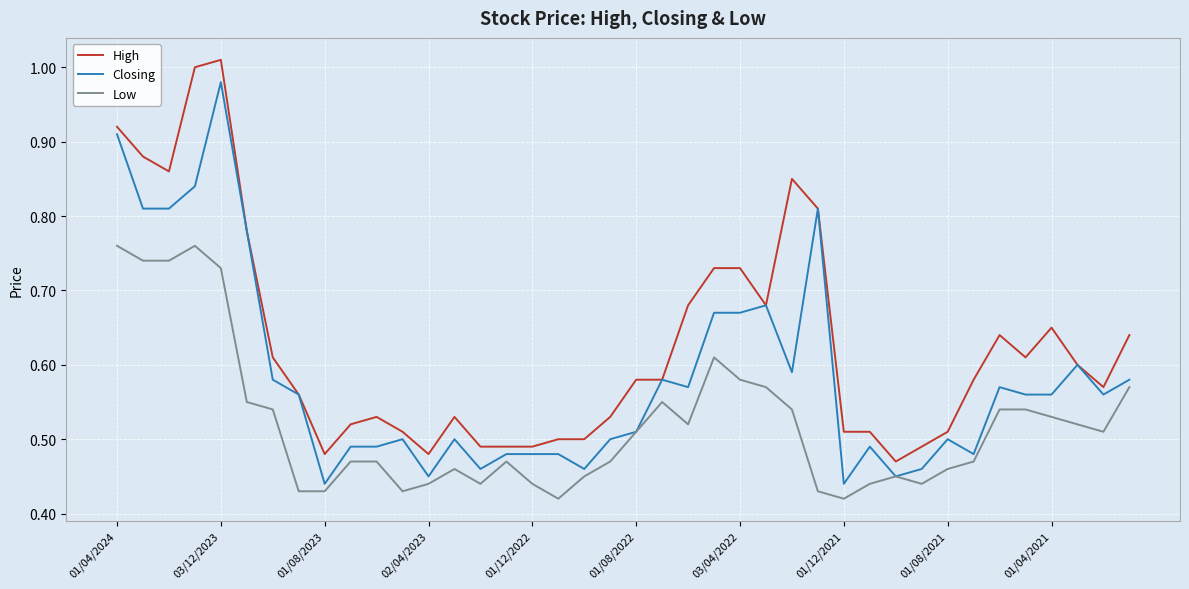

True or false: High and Low intersect in this chart.

False